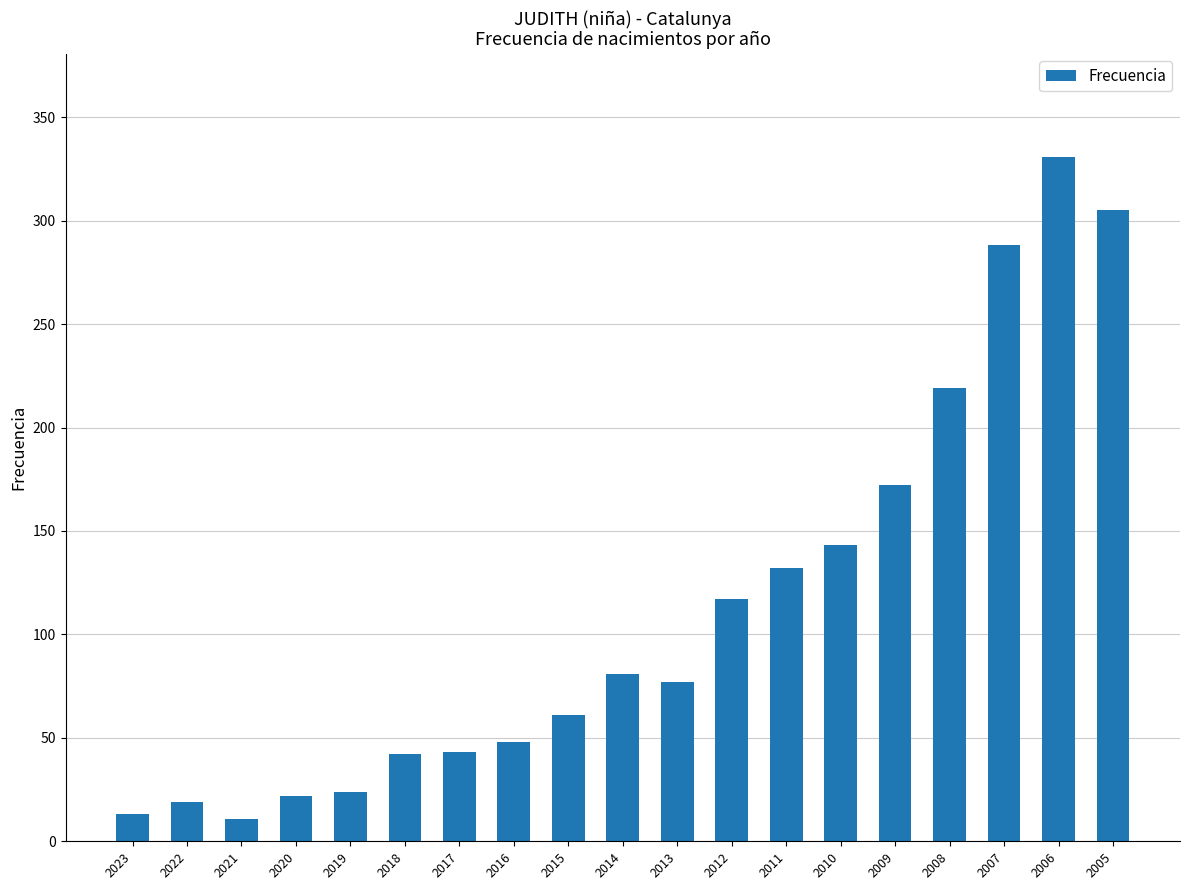

What is the value of the 9th bar from the left?

61